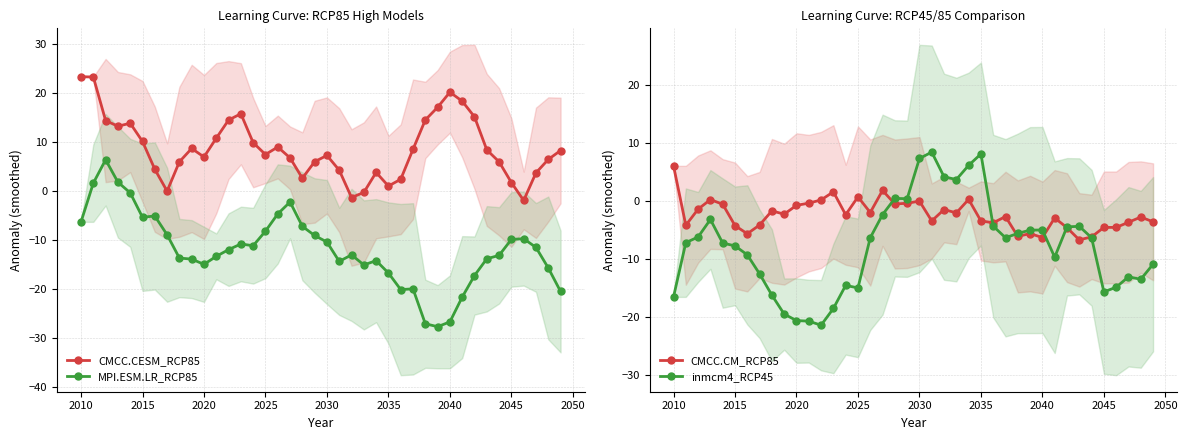

How many negative values does the MPI.ESM.LR_RCP85 series have?

37